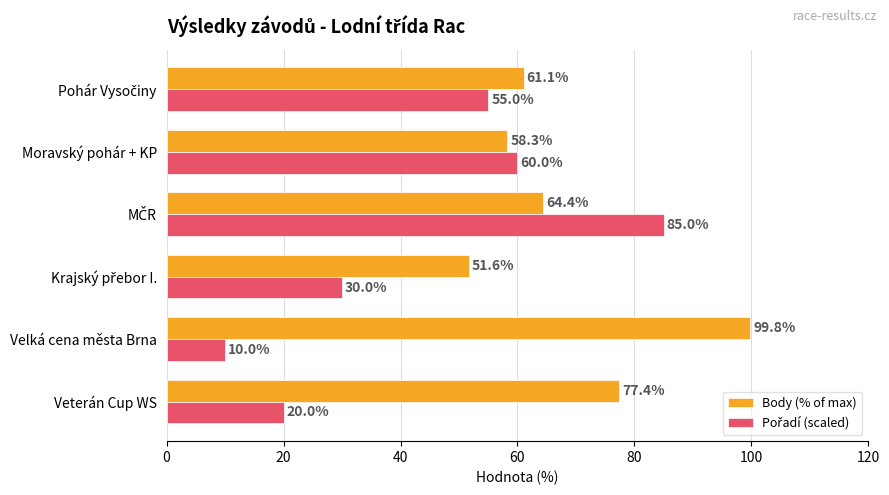

What is the smallest value displayed?

10.0